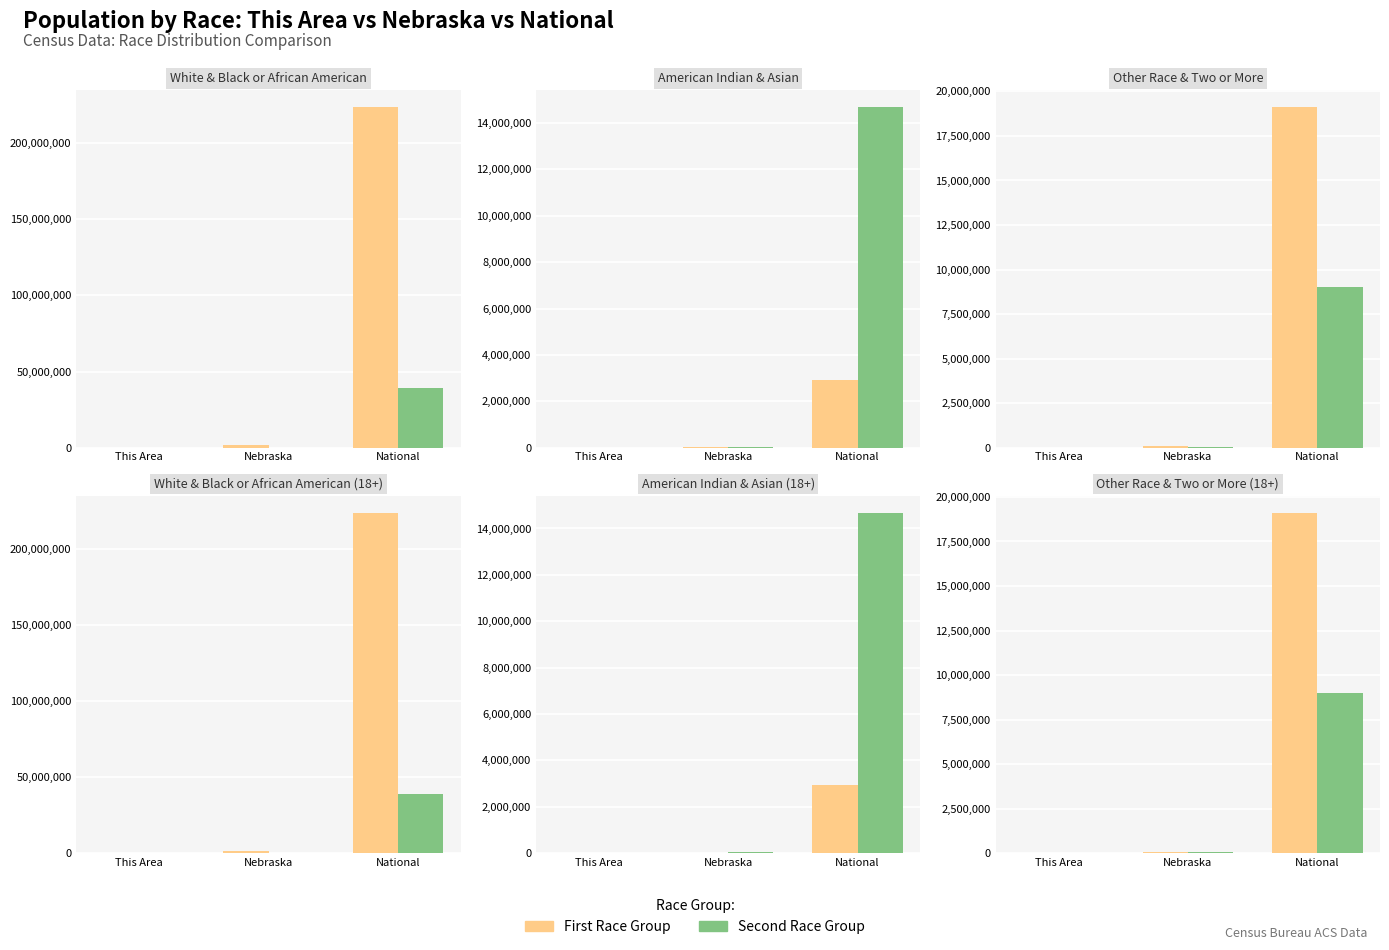

Are the bars horizontal?

No